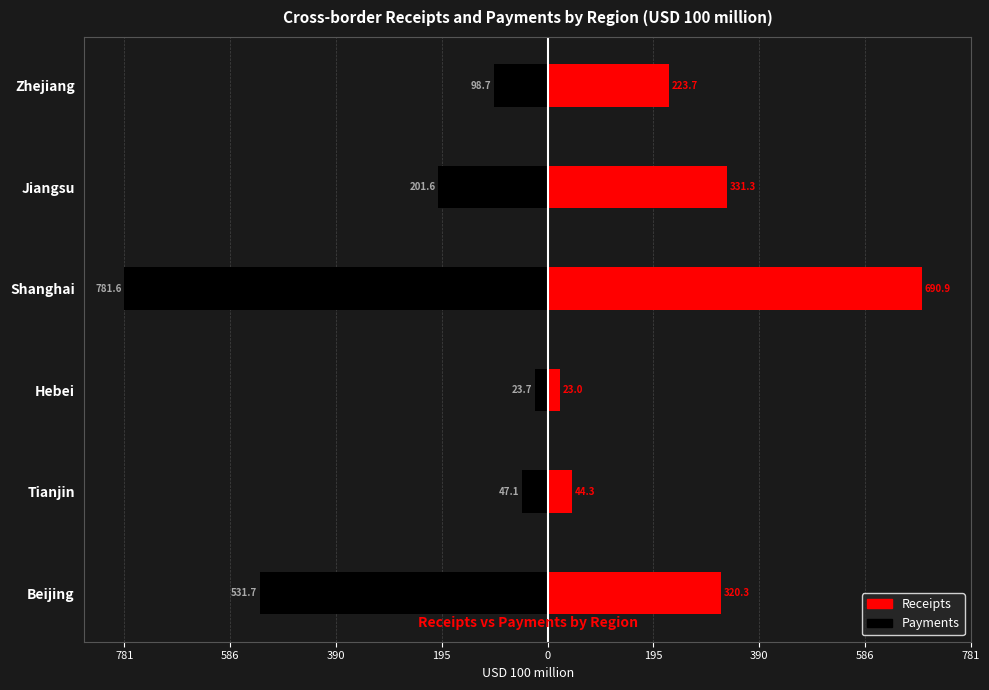

How many values in the Payments series exceed -98?

2